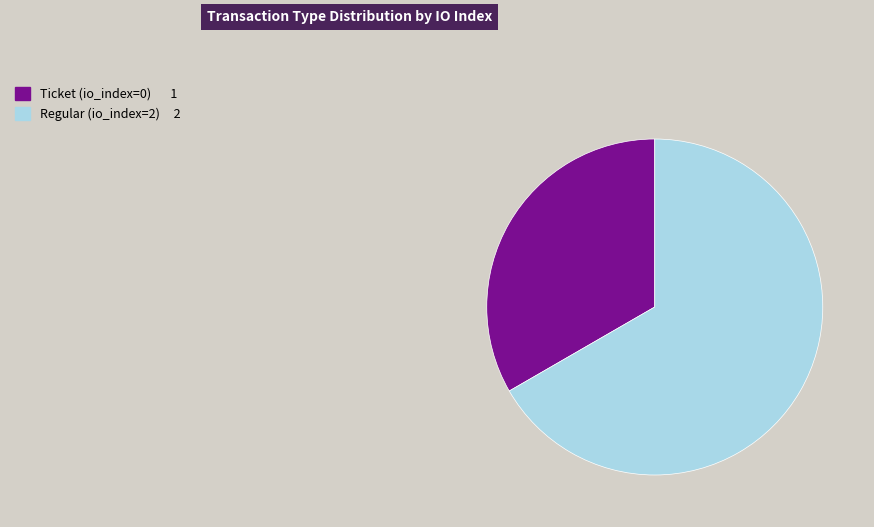

Is there a majority slice in this chart?

Yes